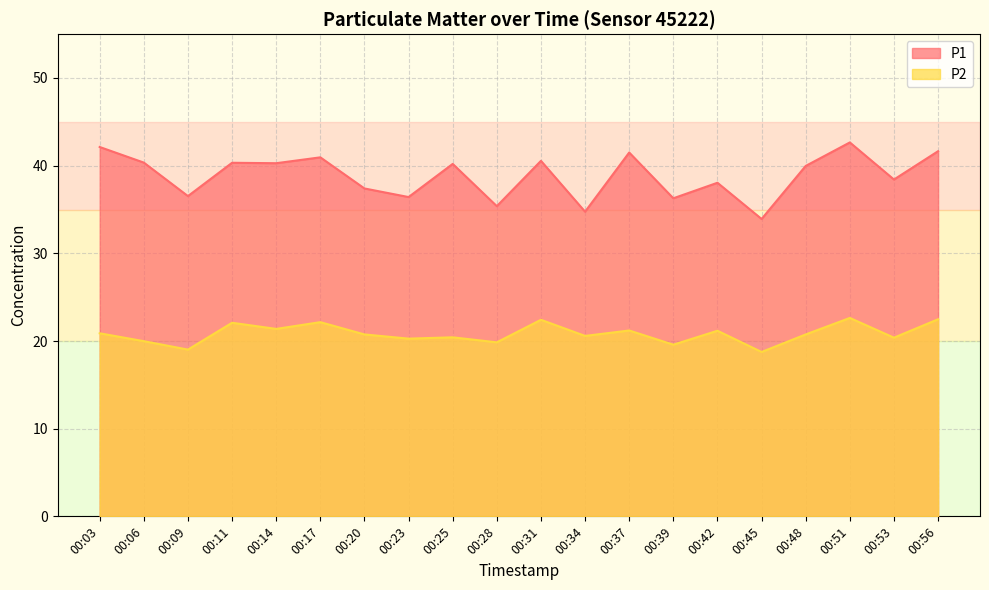

Rank the categories by P2 value from highest to lowest.

00:51, 00:56, 00:31, 00:17, 00:11, 00:14, 00:37, 00:42, 00:03, 00:20, 00:48, 00:34, 00:25, 00:53, 00:23, 00:06, 00:28, 00:39, 00:09, 00:45